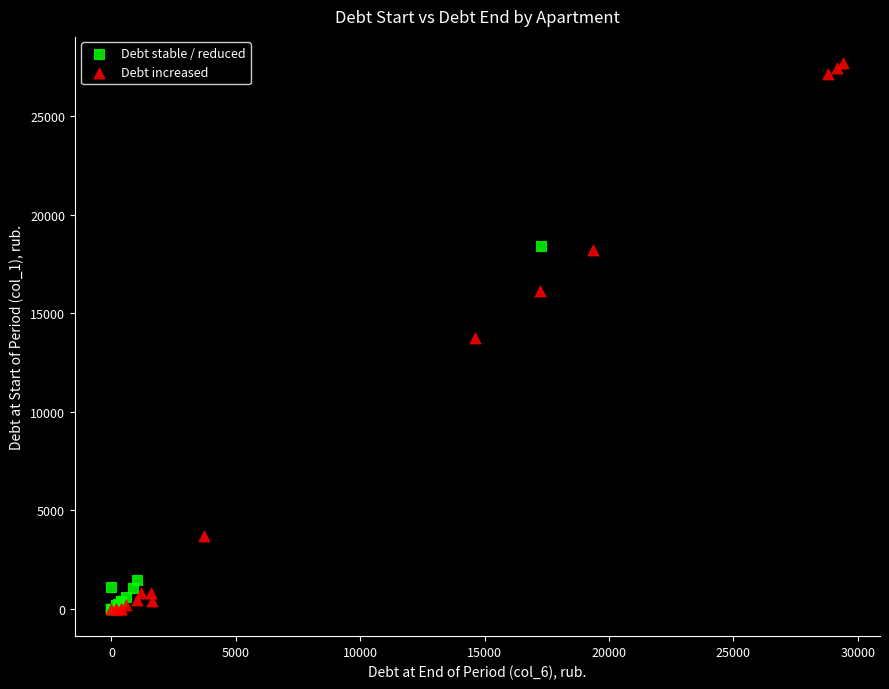

Which series contains the highest Y value?

Debt increased